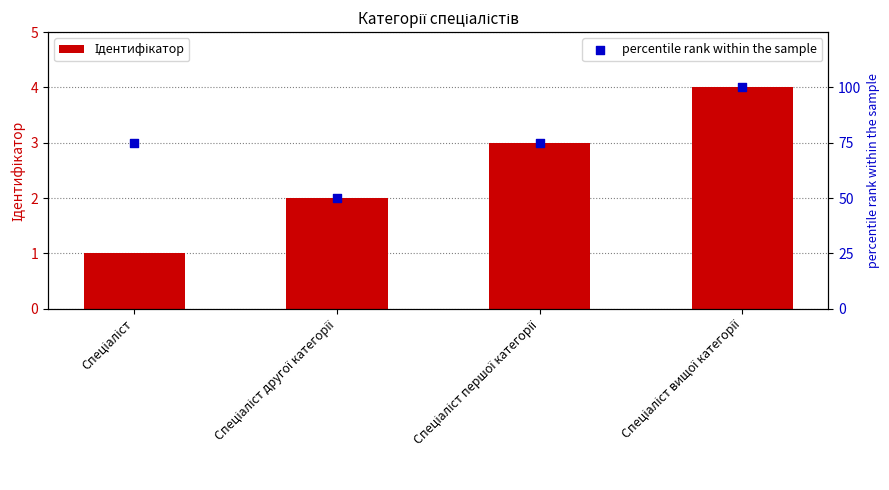

At how many categories does at least one series exceed 26?

4